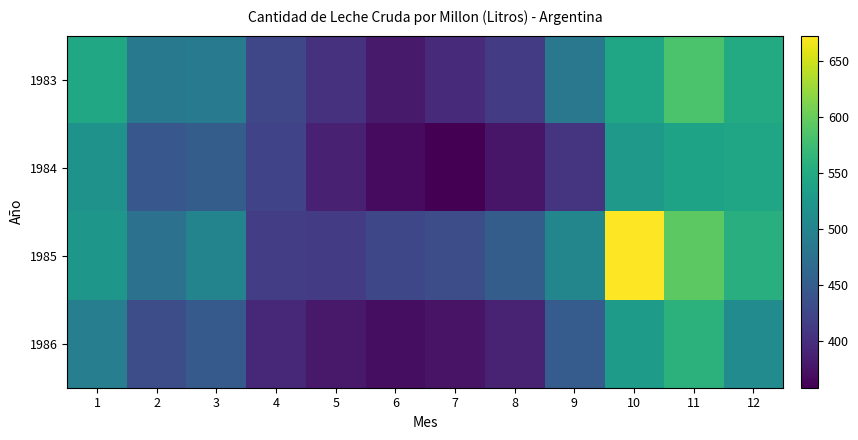

Which category has the highest value across all series?

10